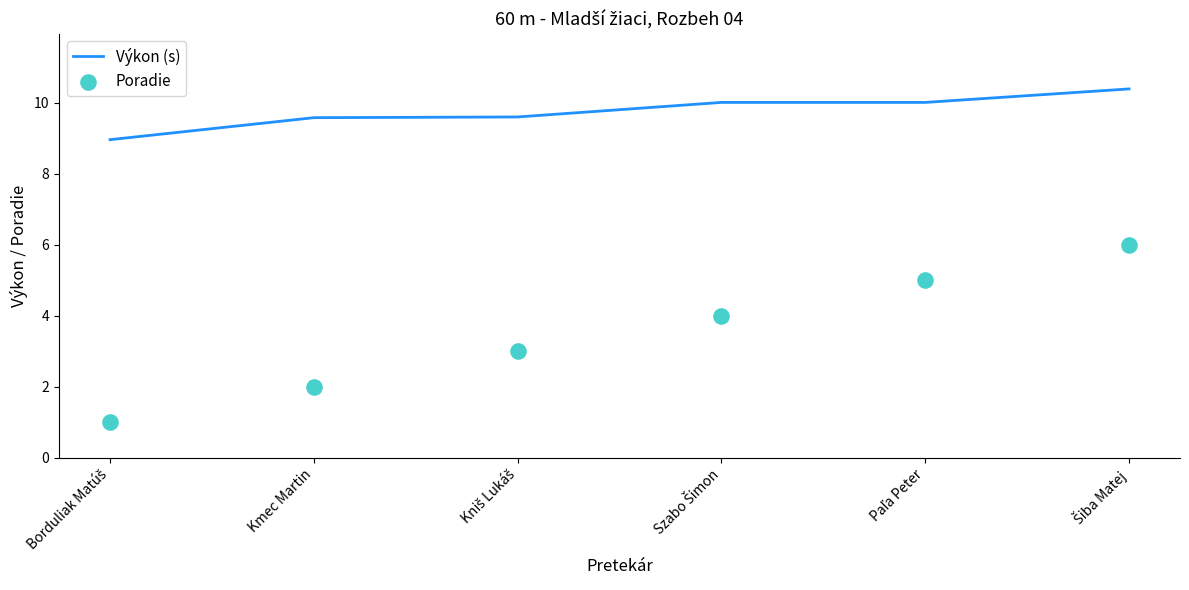

What is the total value across all series at Šiba Matej?

16.4